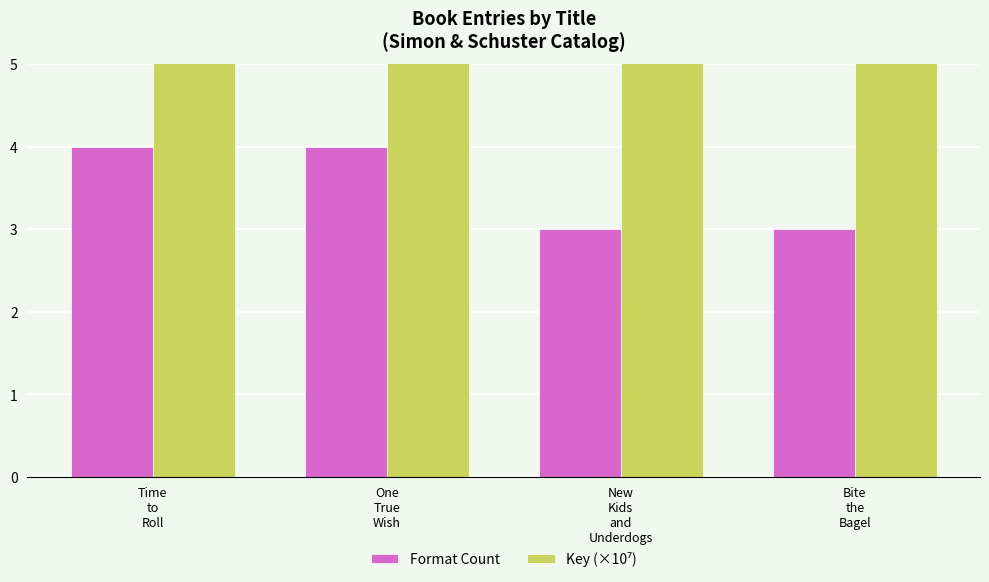

Rank the categories by Key (×10⁷) value from highest to lowest.

Time
to
Roll, One
True
Wish, New
Kids
and
Underdogs, Bite
the
Bagel